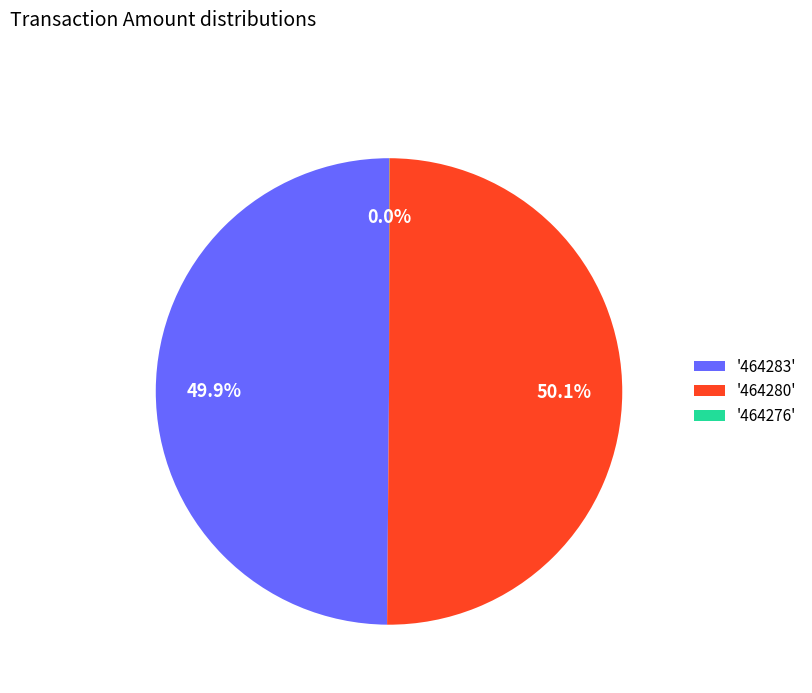

How much of the chart is everything except '464280'?

49.9%